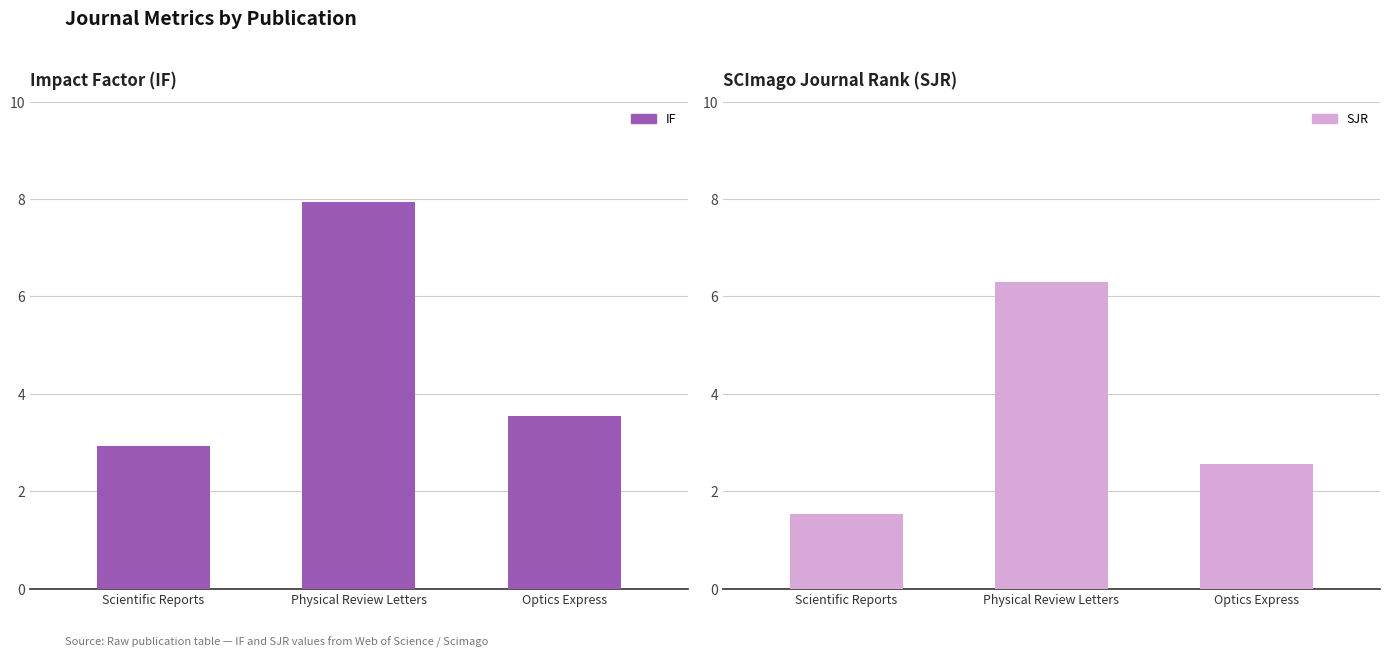

The IF series shows 3.5 at Optics Express. True or false?

True